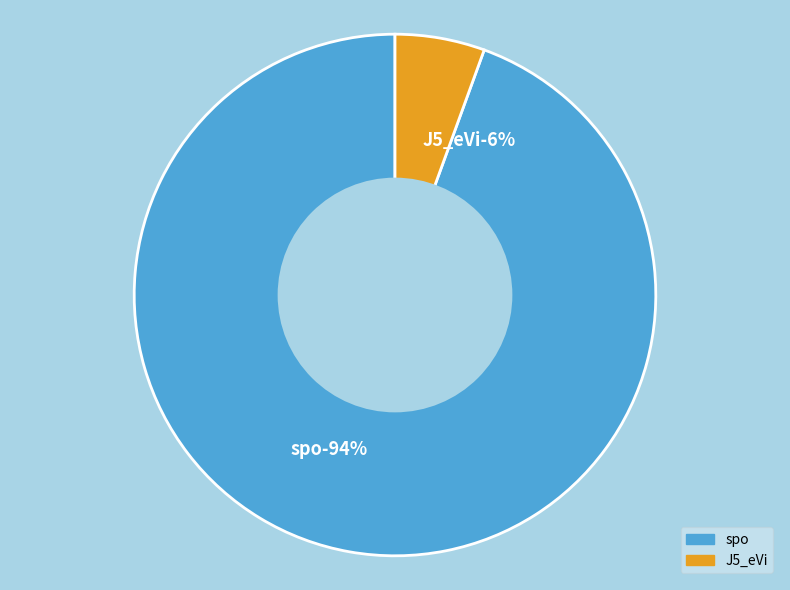

To the nearest percent, what percentage of the pie is J5_eVi?

6%